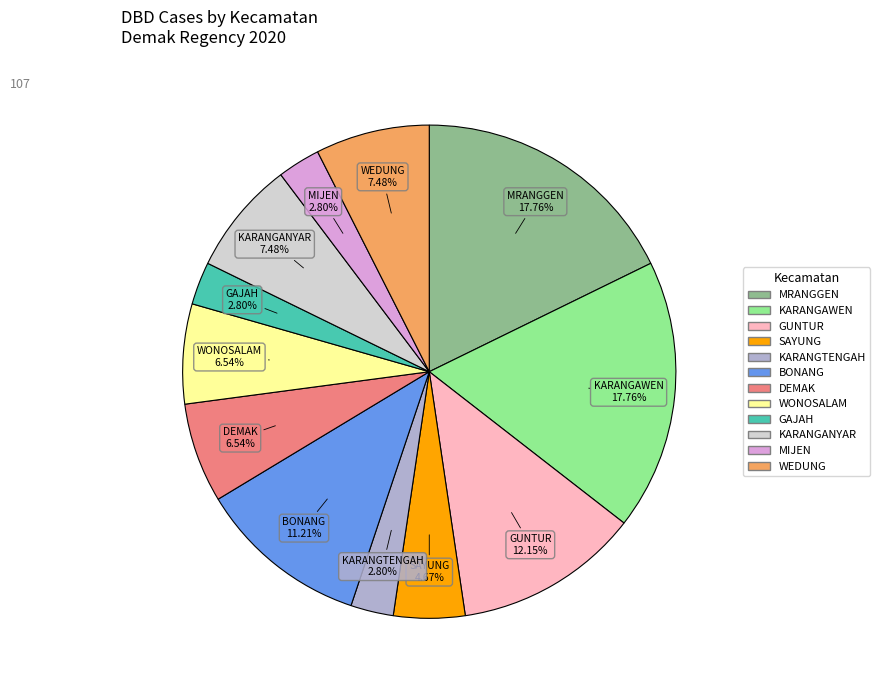

To the nearest percent, what is the average slice percentage?

8%